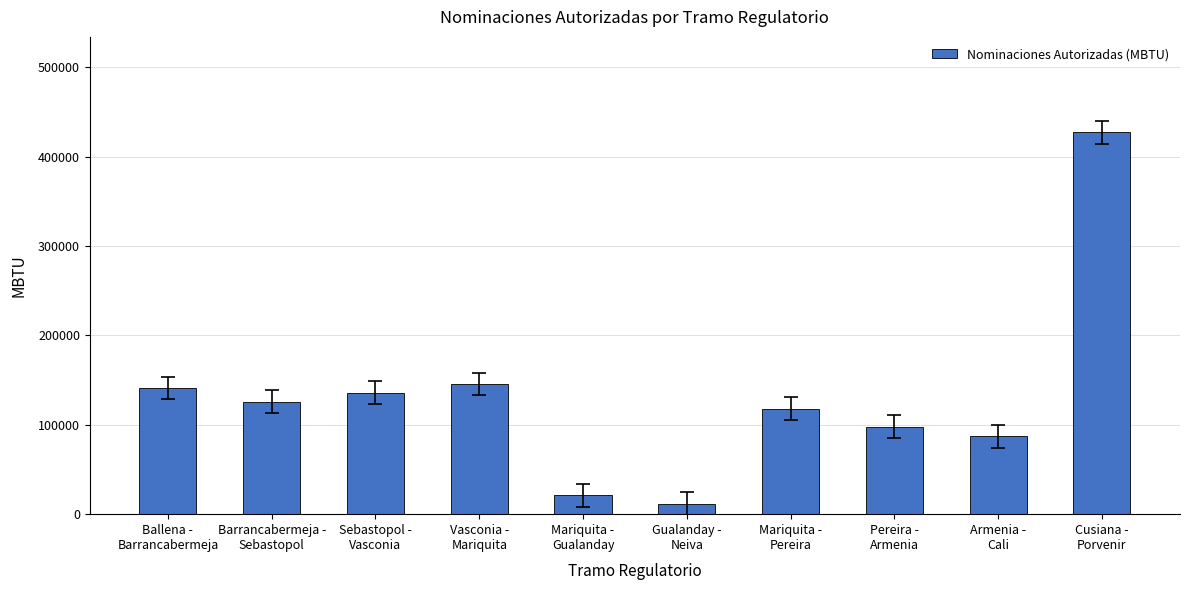

What is the sum of all values?

1311650